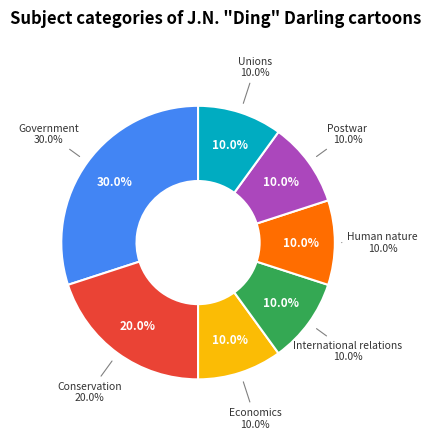

What percentage is the Human nature slice, to the nearest percent?

10%